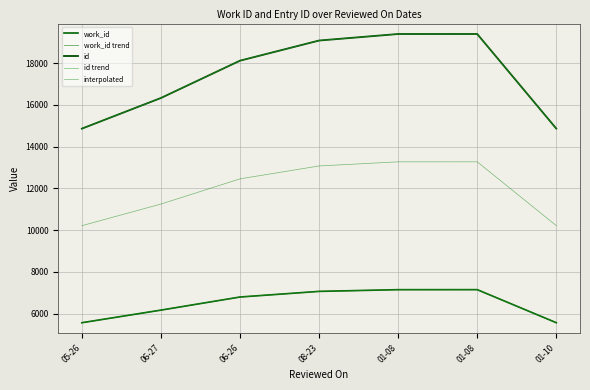

What is the label of the 1st point from the right?

01-10